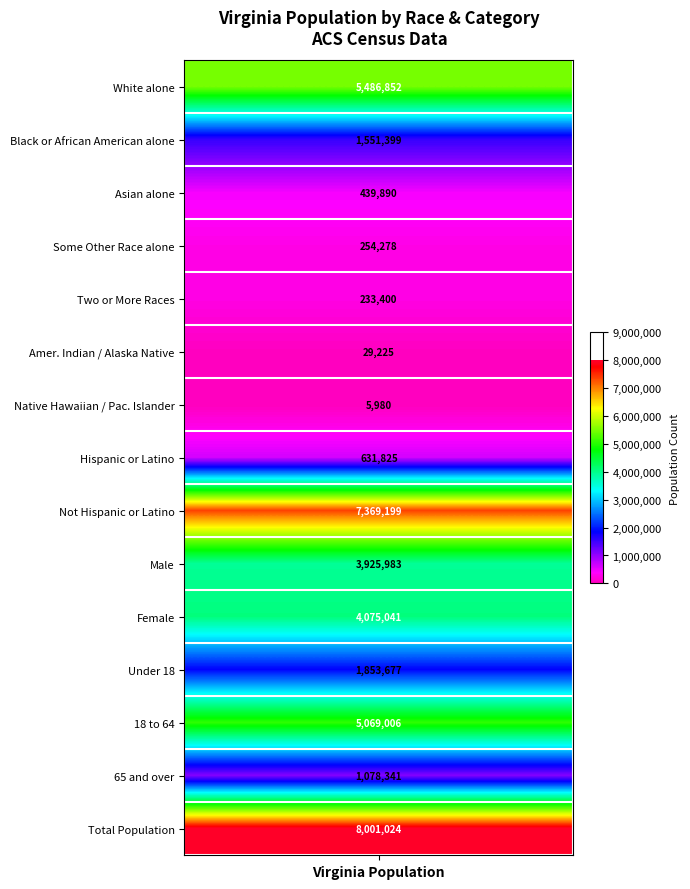

Reading left to right, transcribe all the data shown in this chart.

5486852	1551399	439890	254278	233400	29225	5980	631825	7369199	3925983	4075041	1853677	5069006	1078341	8001024